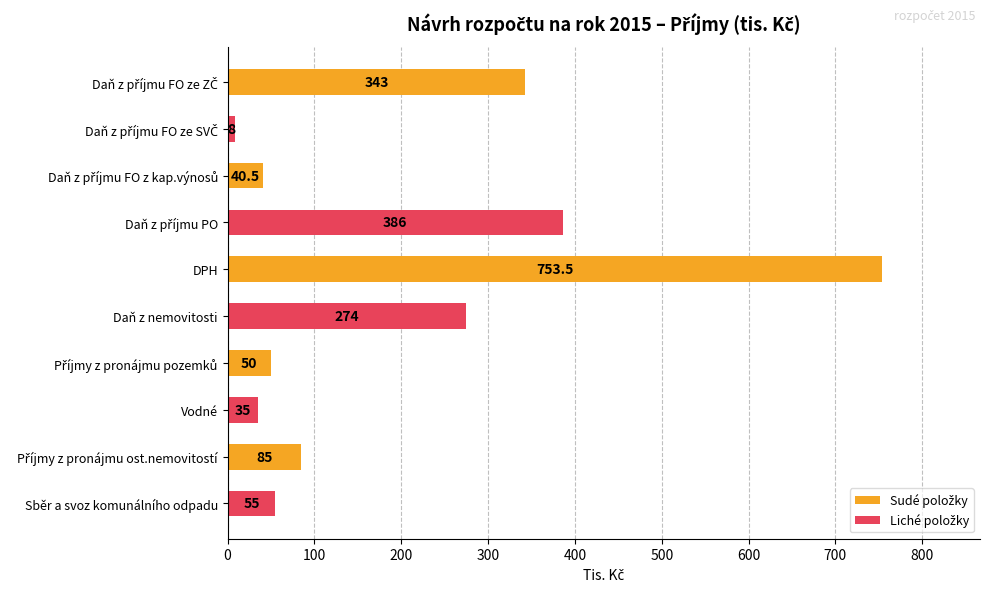

True or false: the data shows 88.3 at Sběr a svoz komunálního odpadu.

False